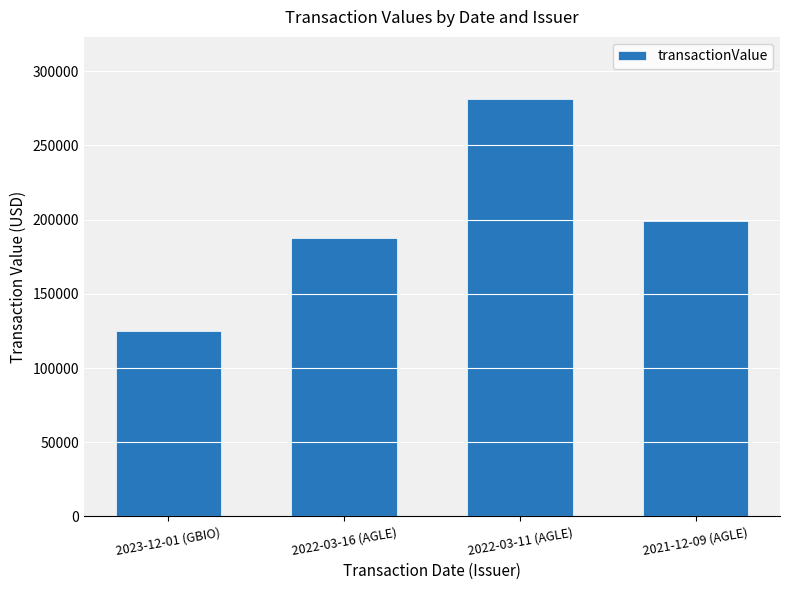

List the labels in order of value, largest first.

2022-03-11 (AGLE), 2021-12-09 (AGLE), 2022-03-16 (AGLE), 2023-12-01 (GBIO)